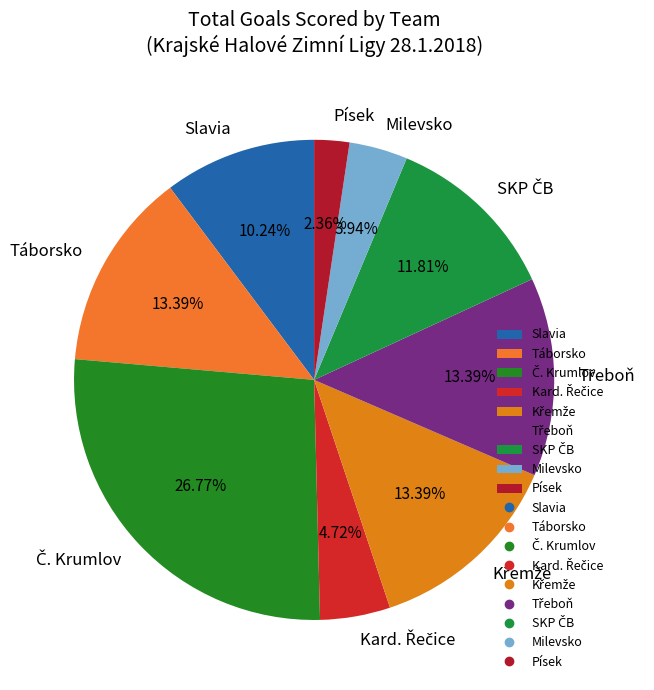

Is Táborsko the majority of the pie?

No